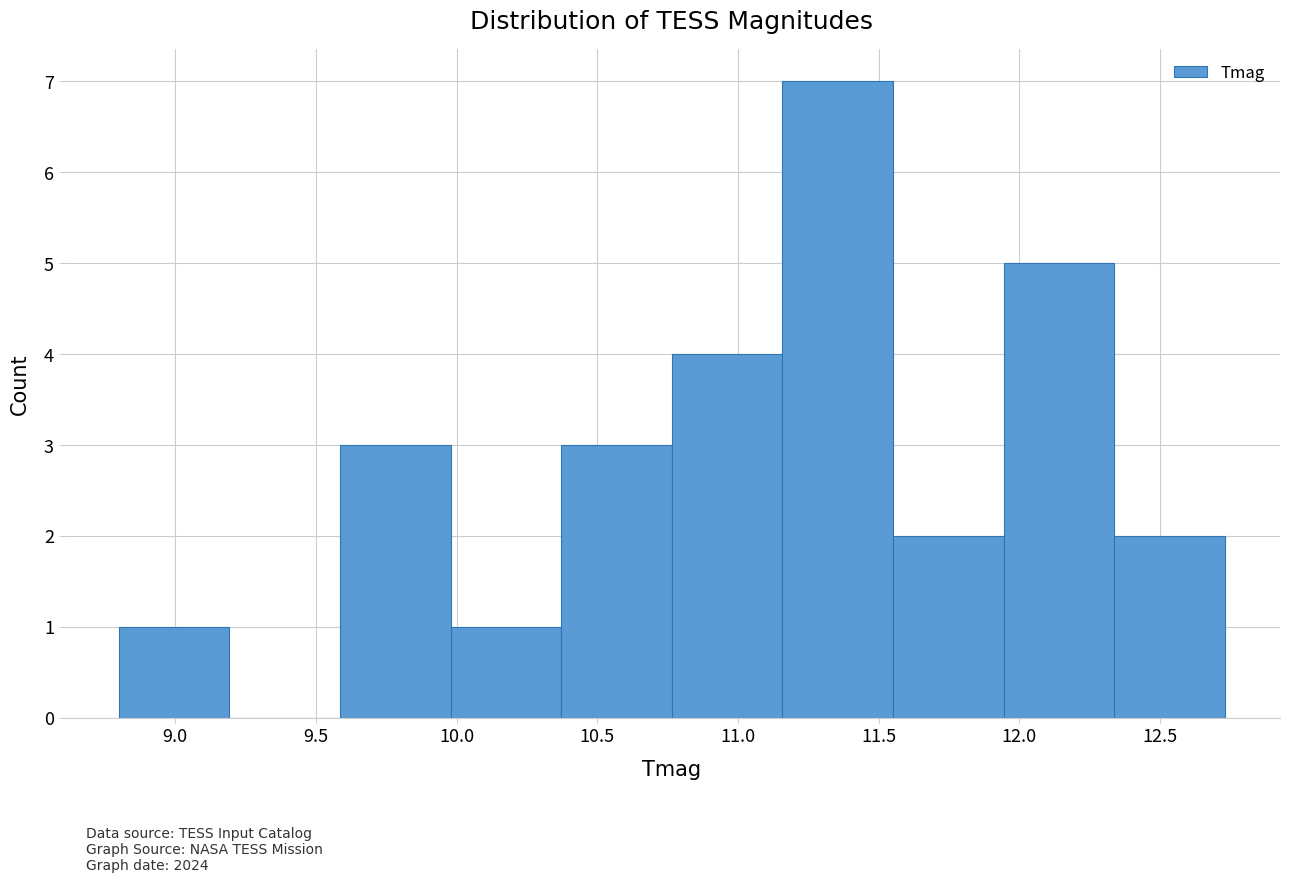

Reading left to right, transcribe this chart: for each bar, give the range it covers on the x-axis and its height. Neither the bar edges nor the heights are printed on the chart, so give them approximately, as read against the axes.

8.80 to 9.20: 1
9.20 to 9.60: 0
9.60 to 10.00: 3
10.00 to 10.35: 1
10.35 to 10.75: 3
10.75 to 11.15: 4
11.15 to 11.55: 7
11.55 to 11.95: 2
11.95 to 12.35: 5
12.35 to 12.75: 2